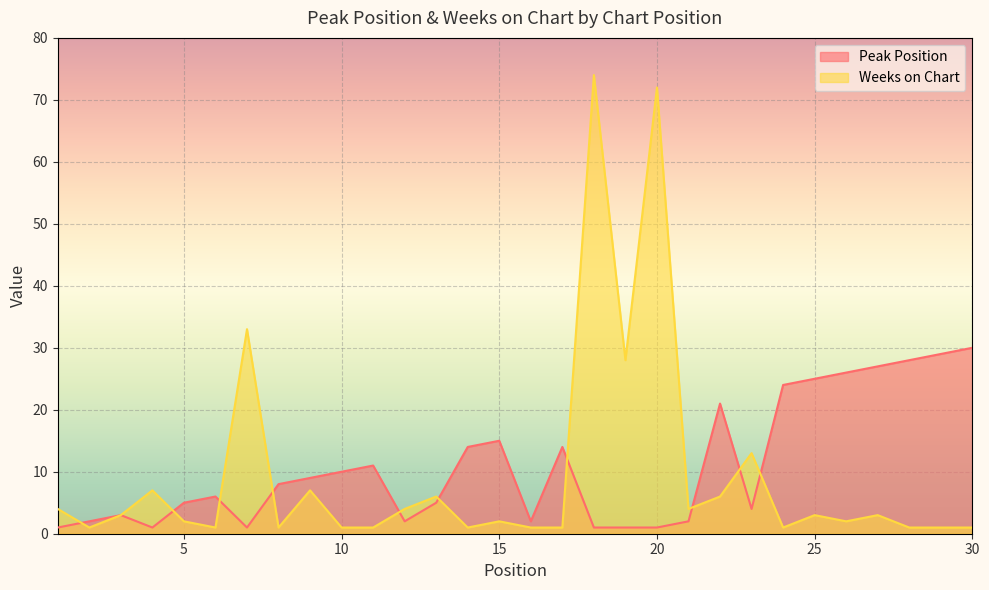

Reading left to right, extract all data points from this chart.

Peak Position: 1	2	3	1	5	6	1	8	9	10	11	2	5	14	15	2	14	1	1	1	2	21	4	24	25	26	27	28	29	30
Weeks on Chart: 4	1	3	7	2	1	33	1	7	1	1	4	6	1	2	1	1	74	28	72	4	6	13	1	3	2	3	1	1	1